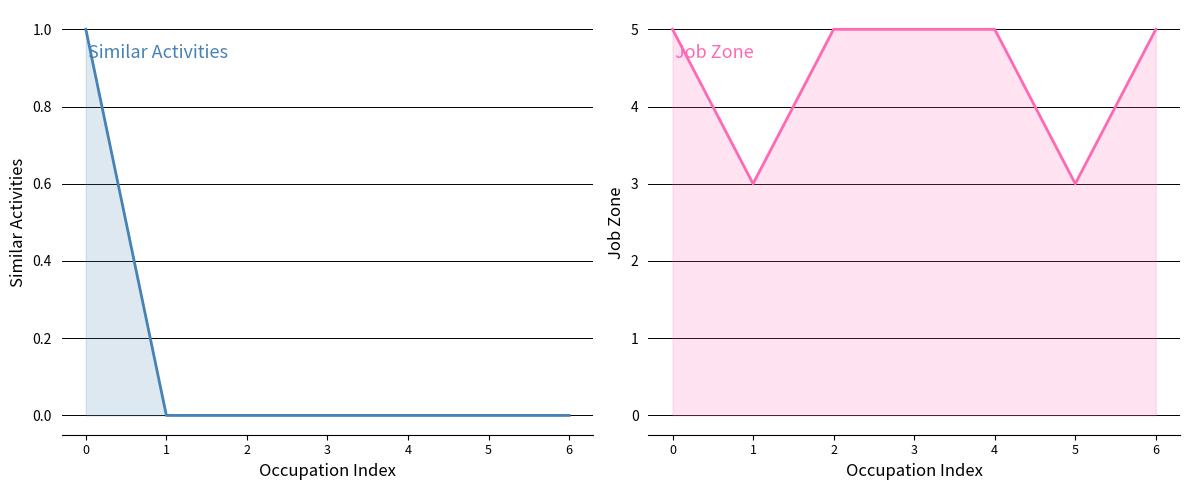

True or false: Similar Activities has a value of 1 at 0.

False